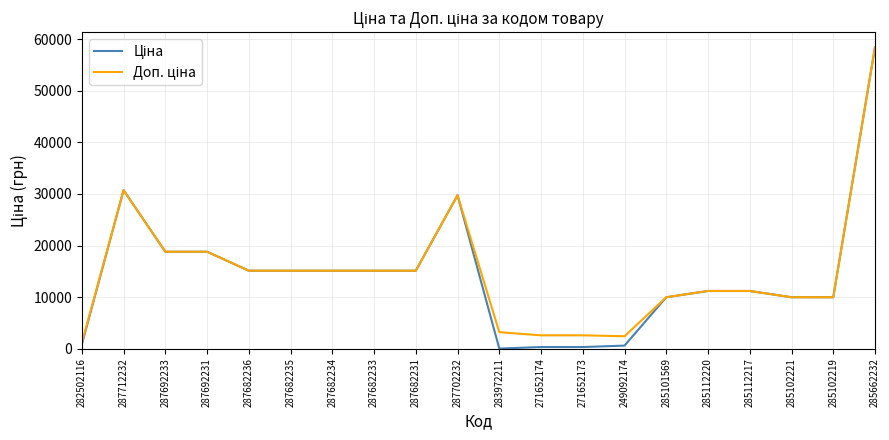

What is the total value across all series at 287712232?

61434.3